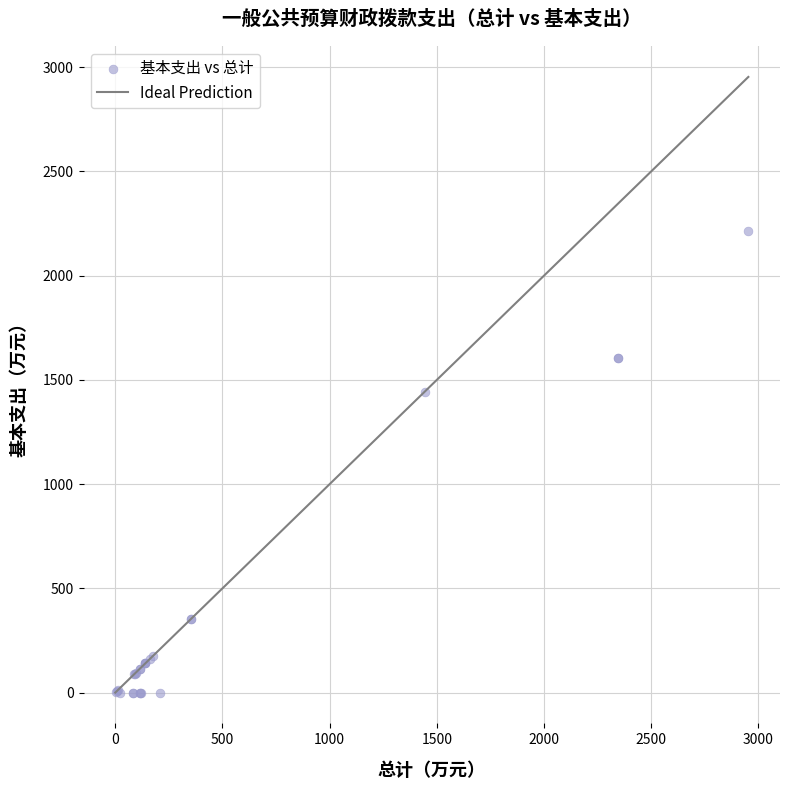

What Y value in the scatter plot is closest to 1106?

1443.8